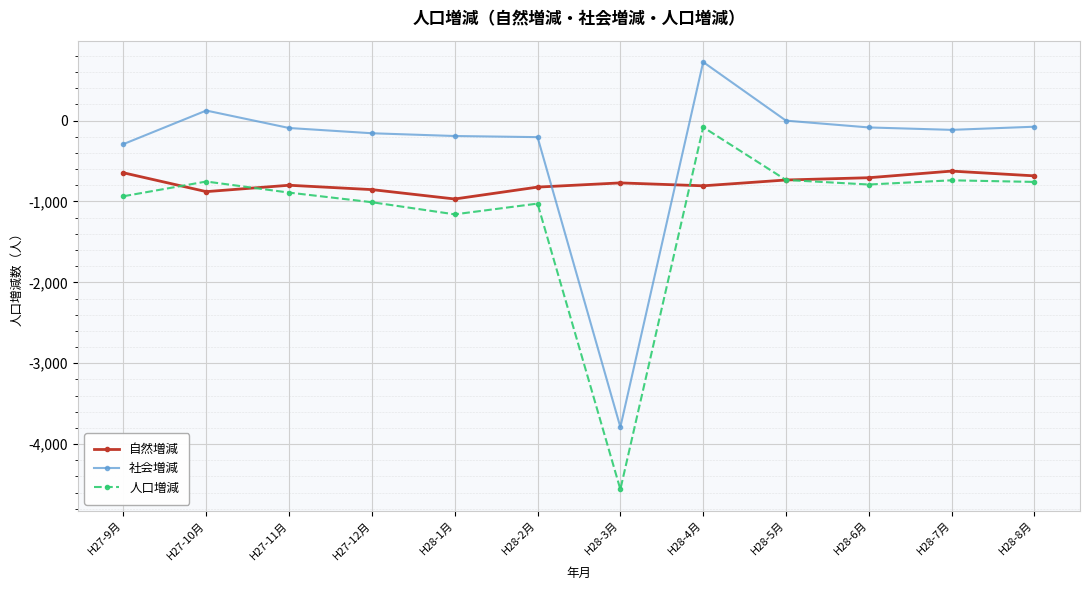

What is the value of the 社会増減 point at the 12th from the left?

-75